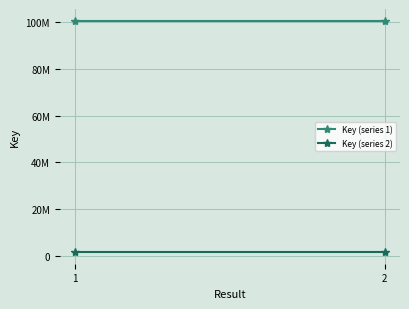

What is the average value of the Key (series 2) series?

1440818